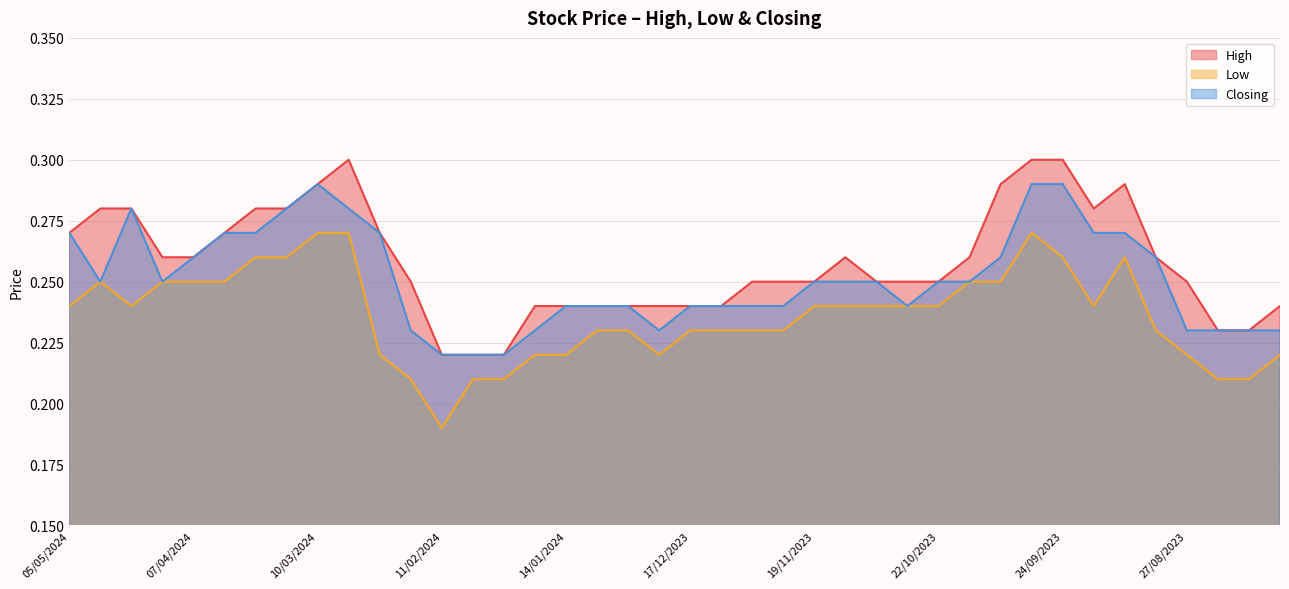

What is the value of the High point at the 15th from the left?

0.2